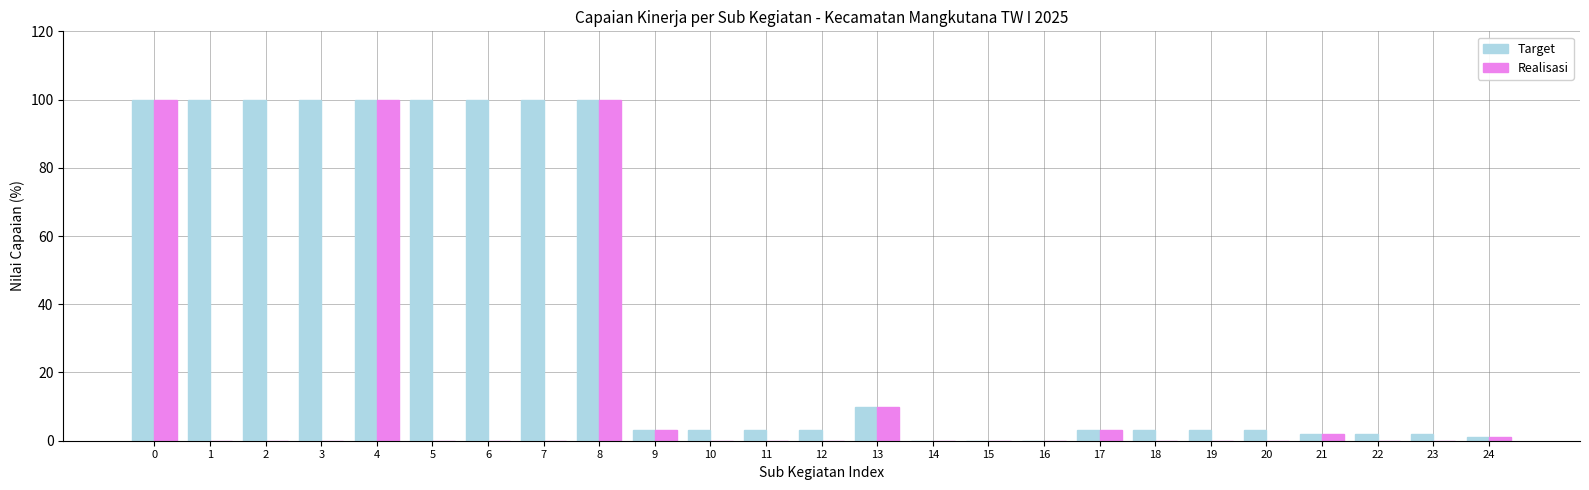

The value of Target at 8 is 100. True or false?

True